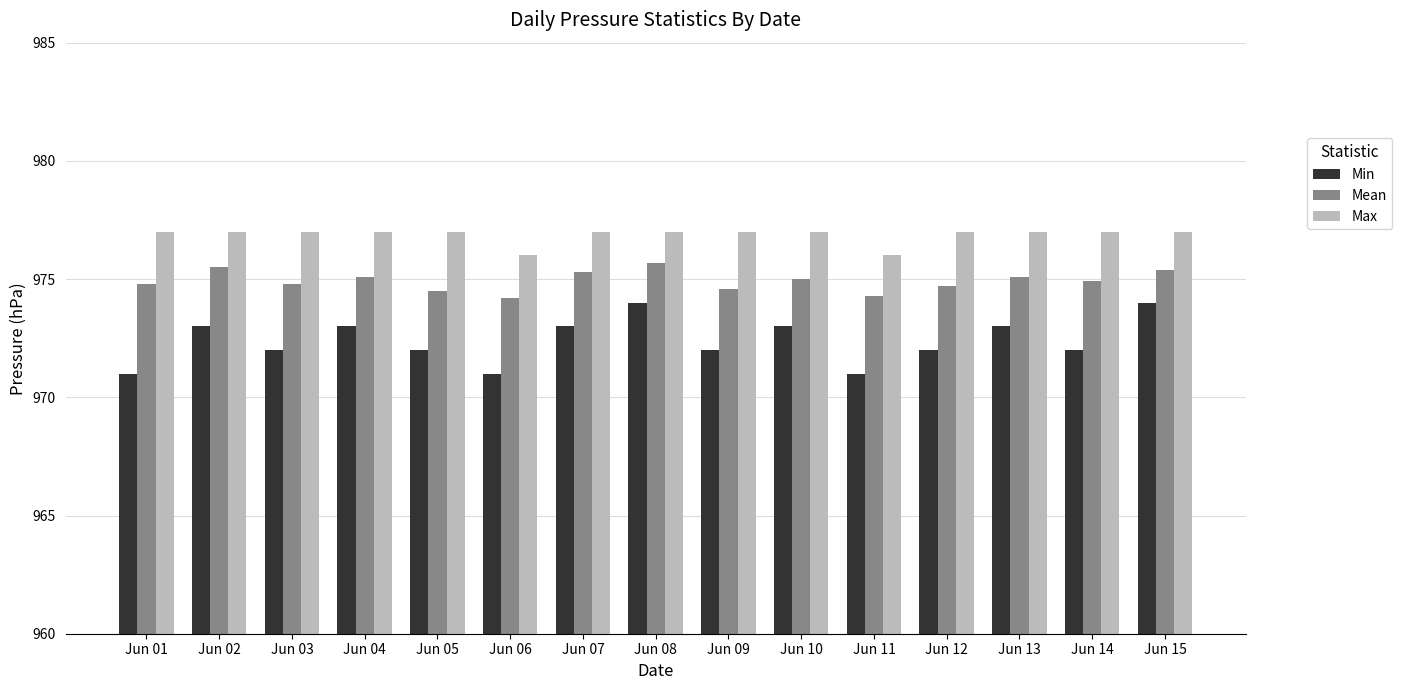

What is the lowest value of the Min series?

971.0